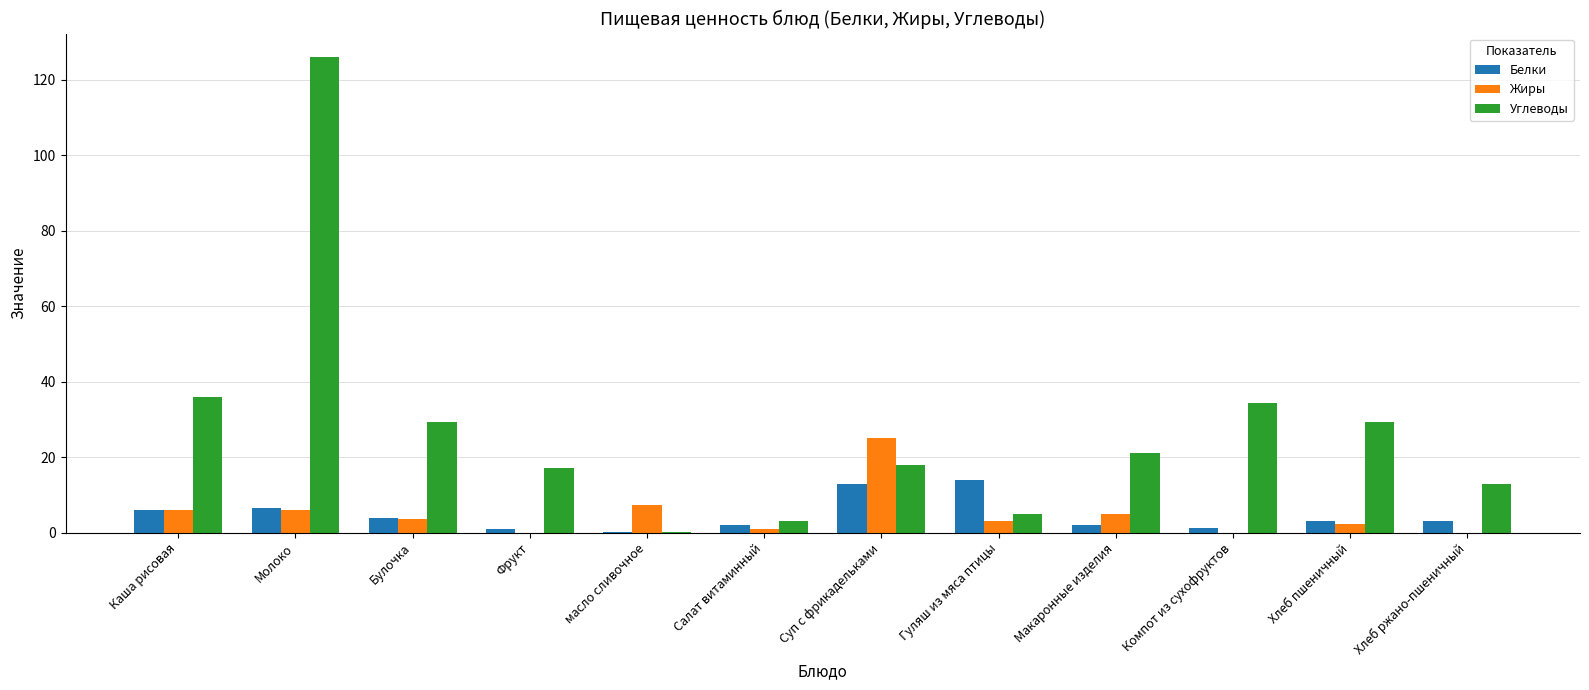

Which series changed the most between масло сливочное and Гуляш из мяса птицы?

Белки